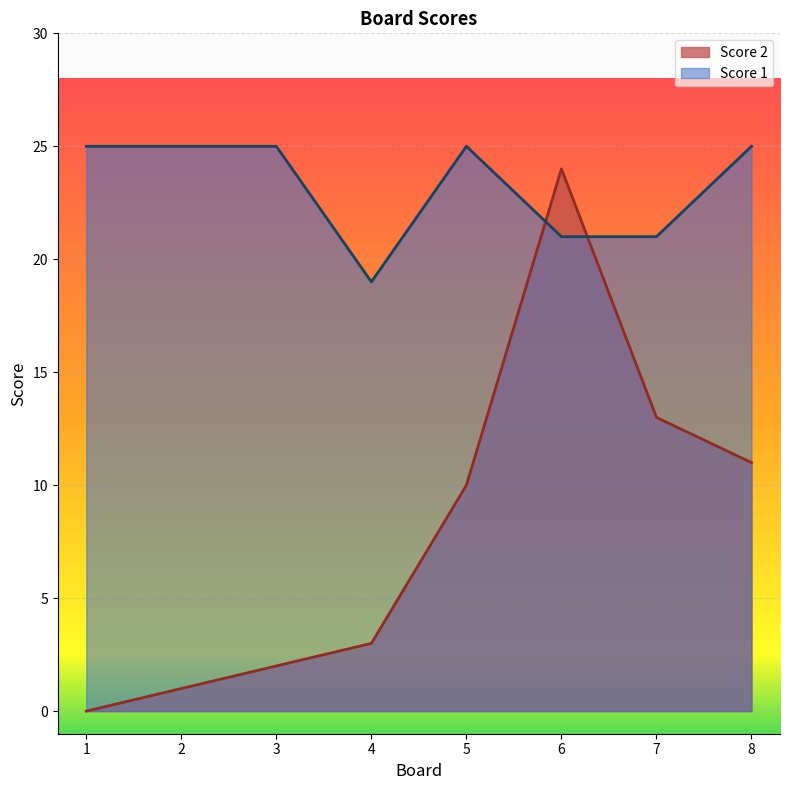

True or false: Score 2 has more than 1 interior local peaks.

False